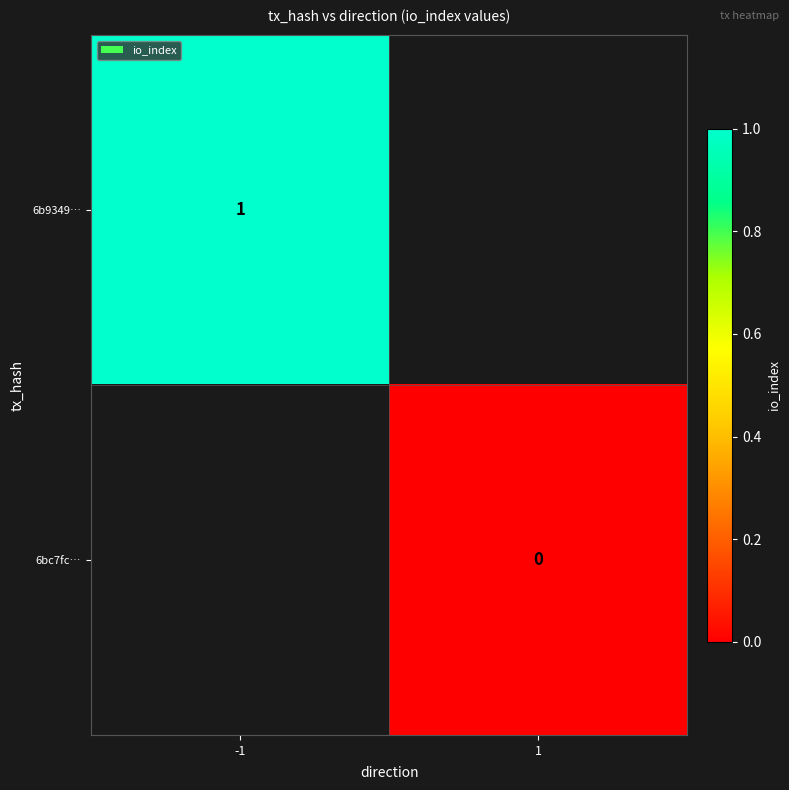

The 6b9349… series shows 1 at -1. True or false?

True